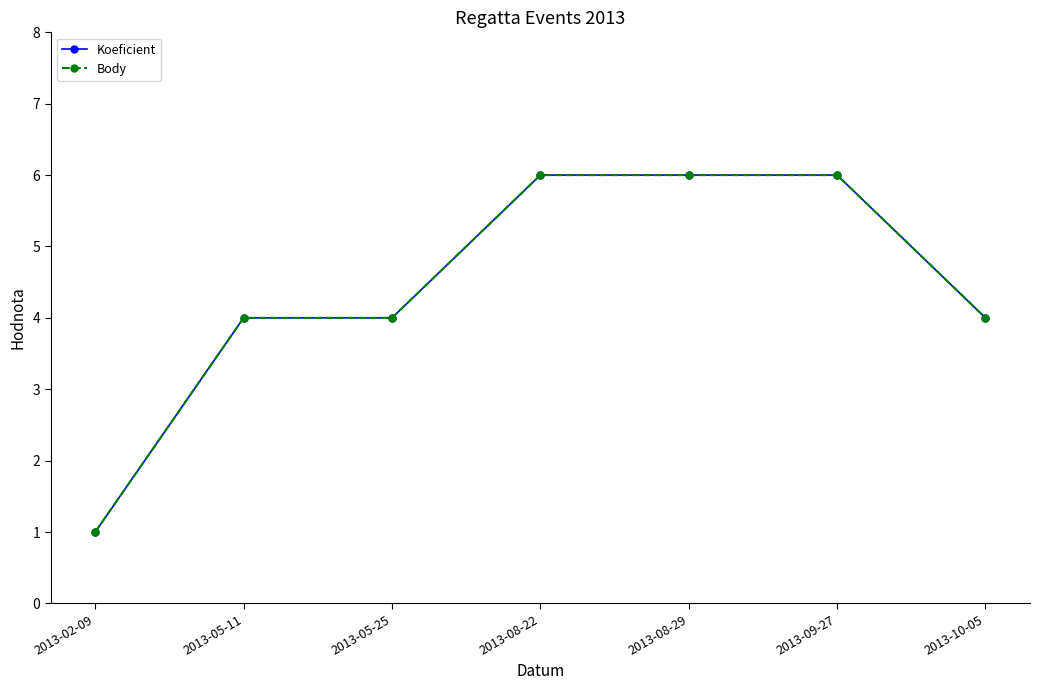

Does the chart have visible grid lines?

No